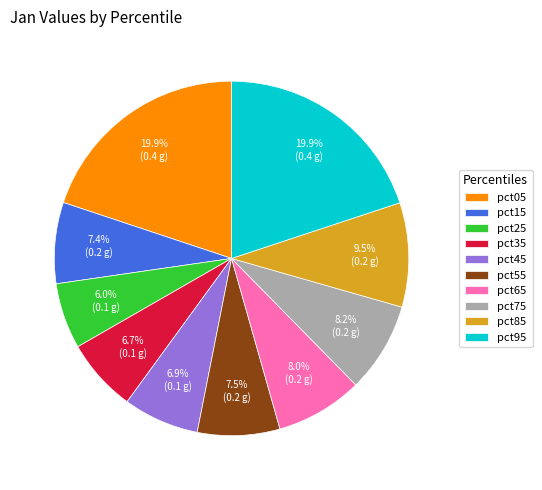

Is it true that pct25 is 6% of the pie?

True